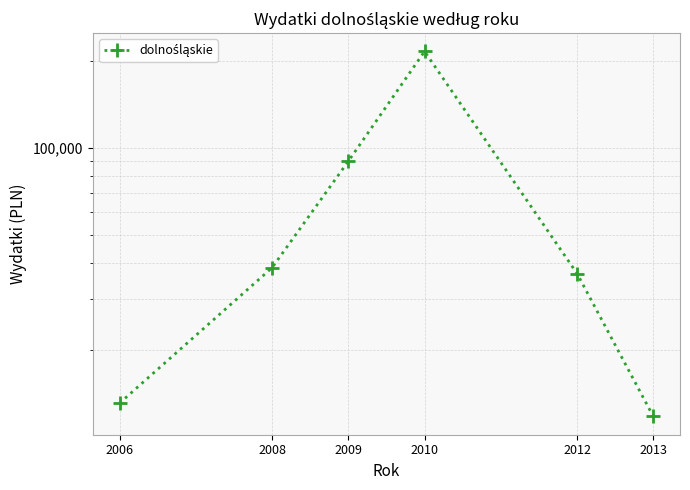

At which label does the data first exceed 38513?

2008